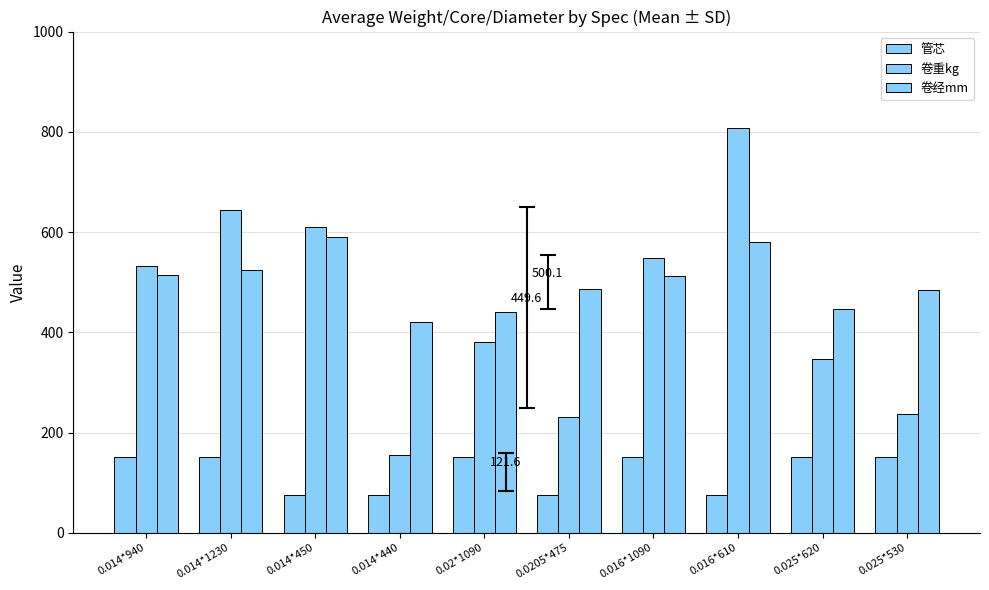

The 卷经mm series shows 485 at 0.025*530. True or false?

True